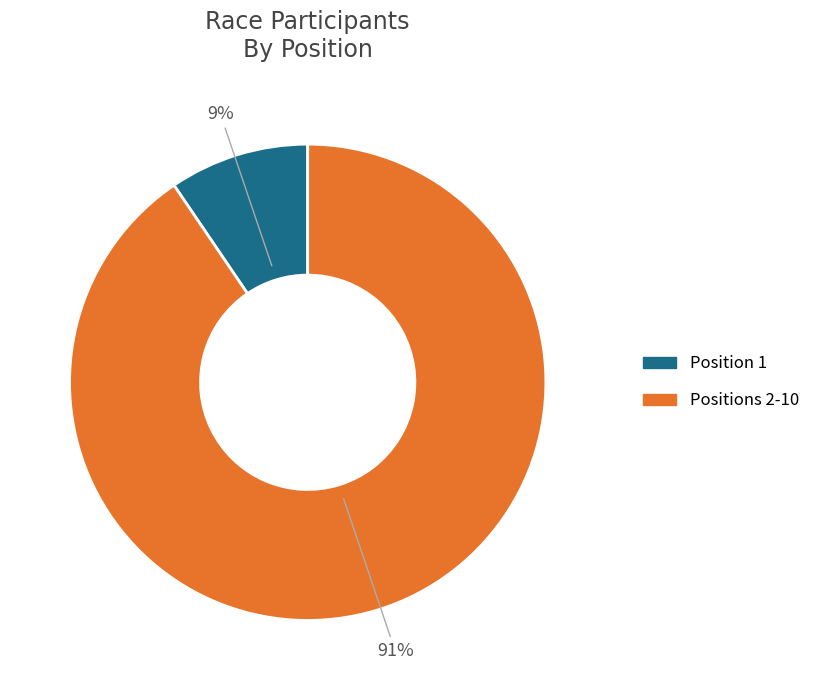

Is there a majority slice in this chart?

Yes